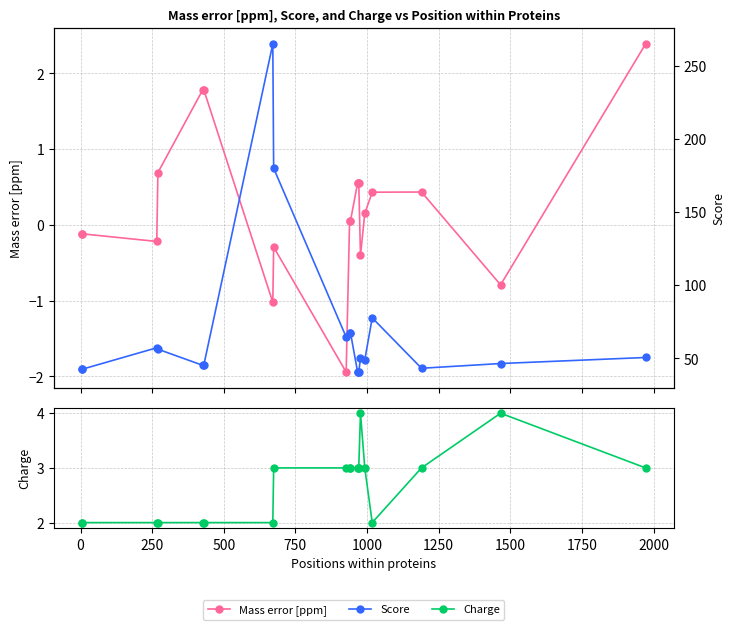

True or false: Mass error [ppm] and Charge intersect in this chart.

False